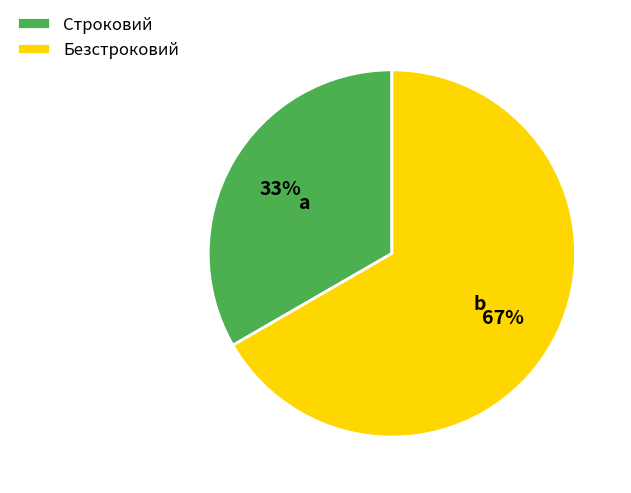

How many segments does this pie chart have?

2